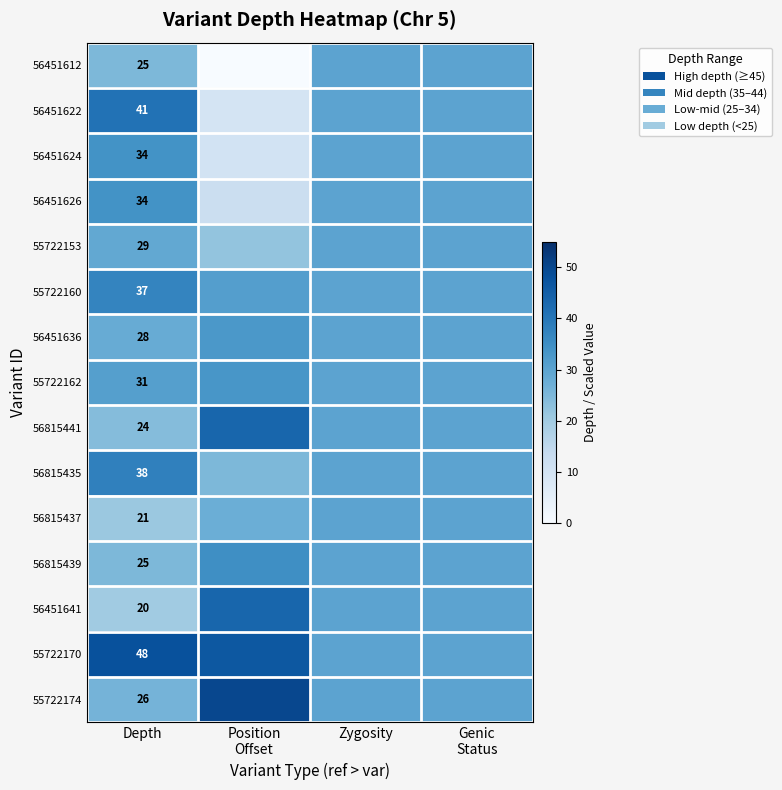

Where does the 55722174 series first go above 30?

Position Offset